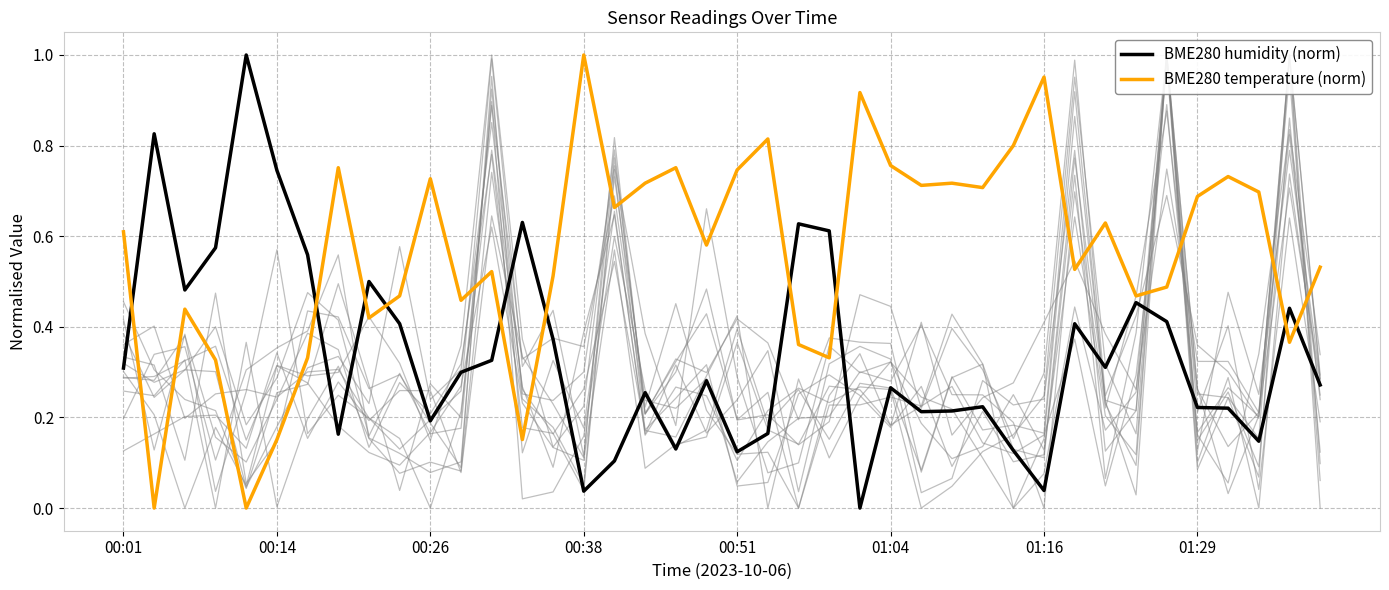

List the series in order of their overall mean, highest first.

BME280 temperature (norm), BME280 humidity (norm)